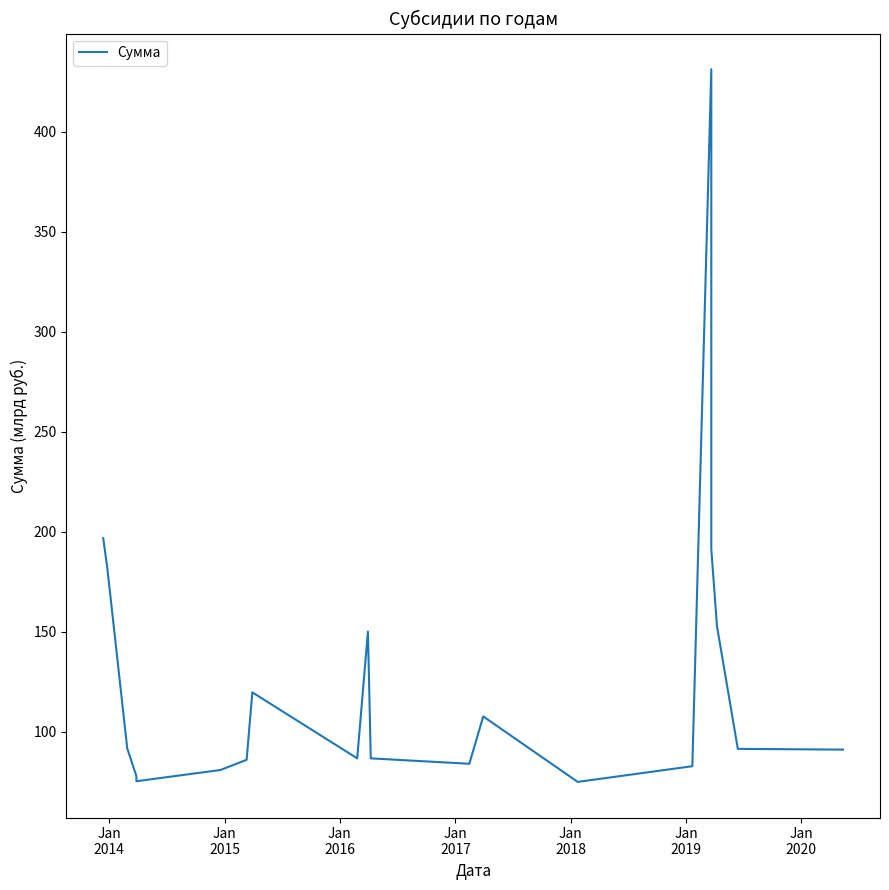

Does the chart have visible grid lines?

No